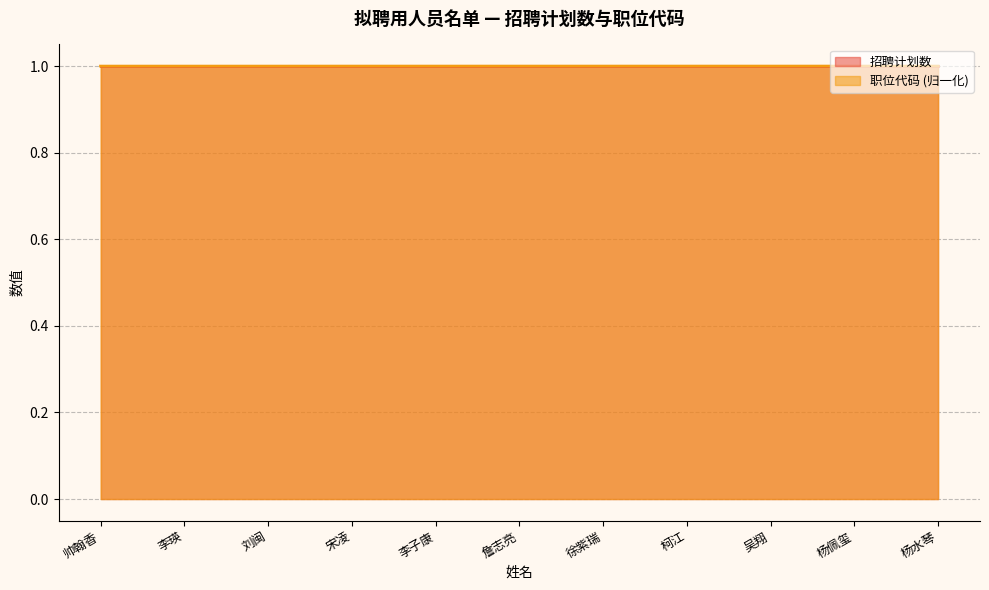

What is the sum of the values at 杨佩玺 and 徐紫瑞?

2.0